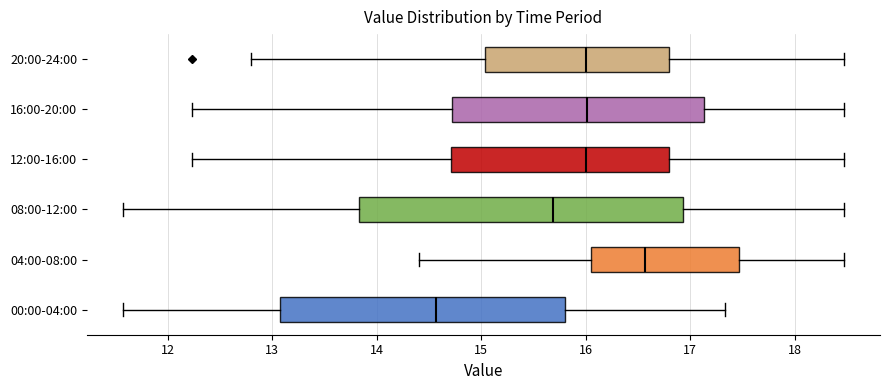

Which box has the furthest to the left median line?

00:00-04:00